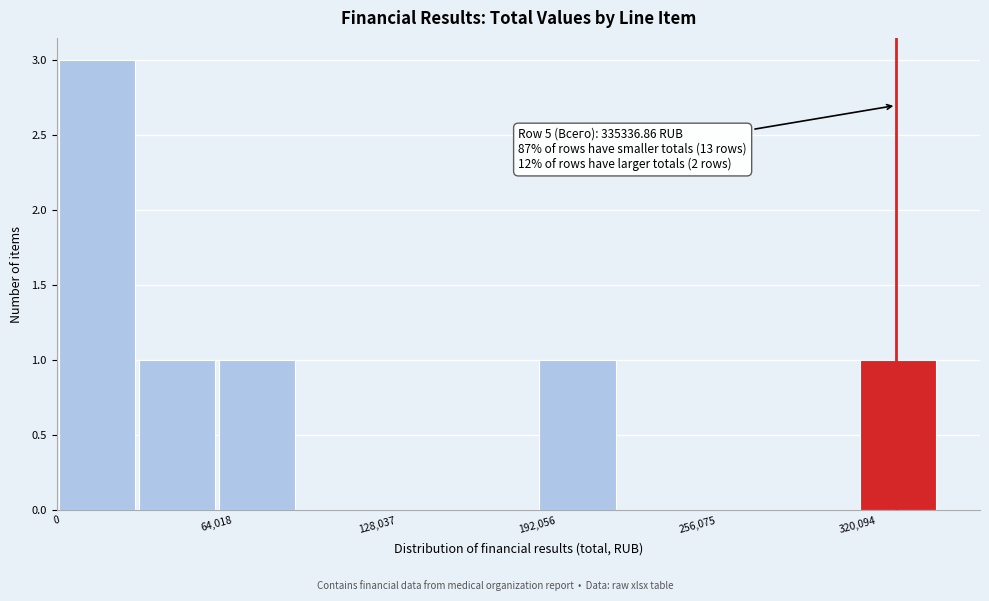

Around what value on the x-axis is the tallest bar? Give the approximate position of its centre, as read against the axis.

20000